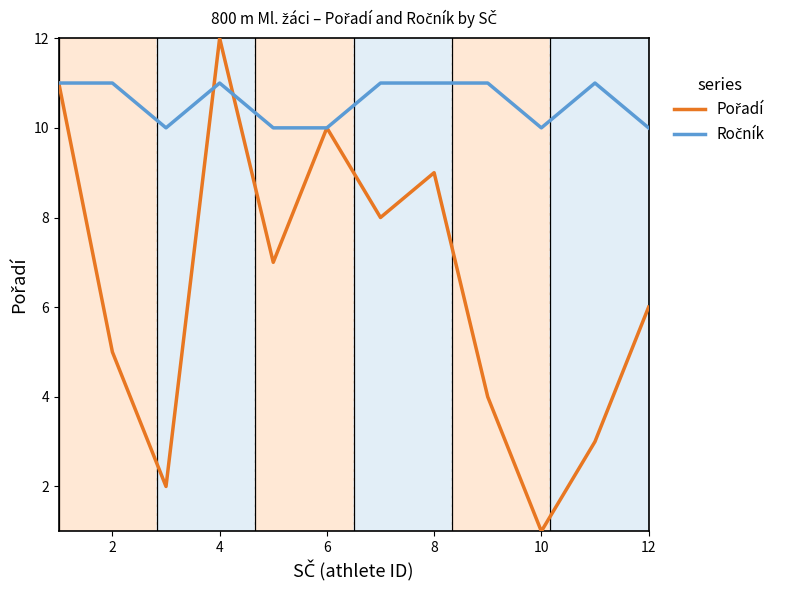

How many series are shown in this chart?

2